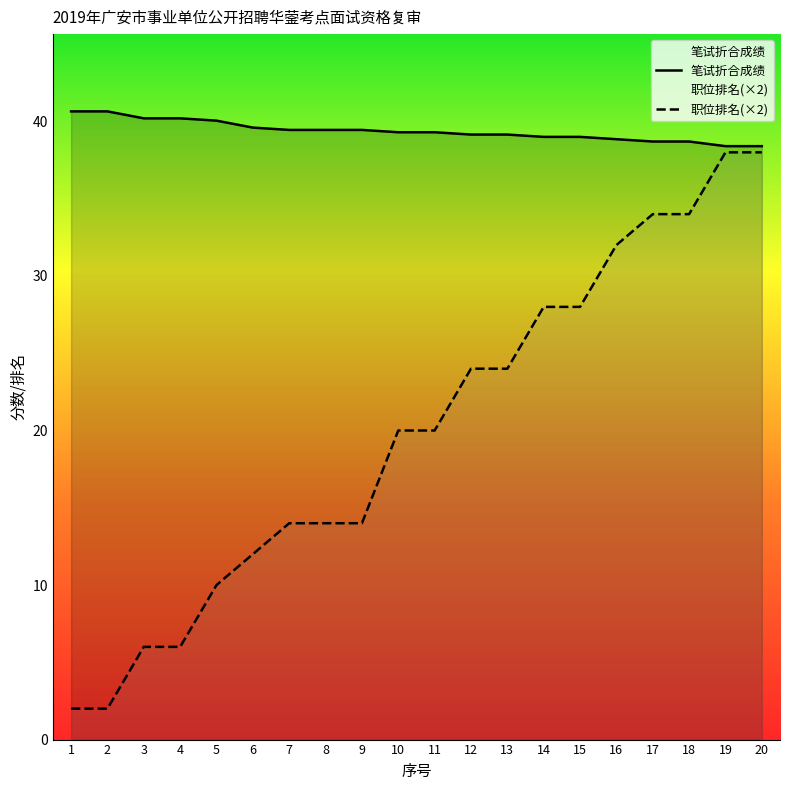

Which series has the largest range (max minus min)?

职位排名(×2)